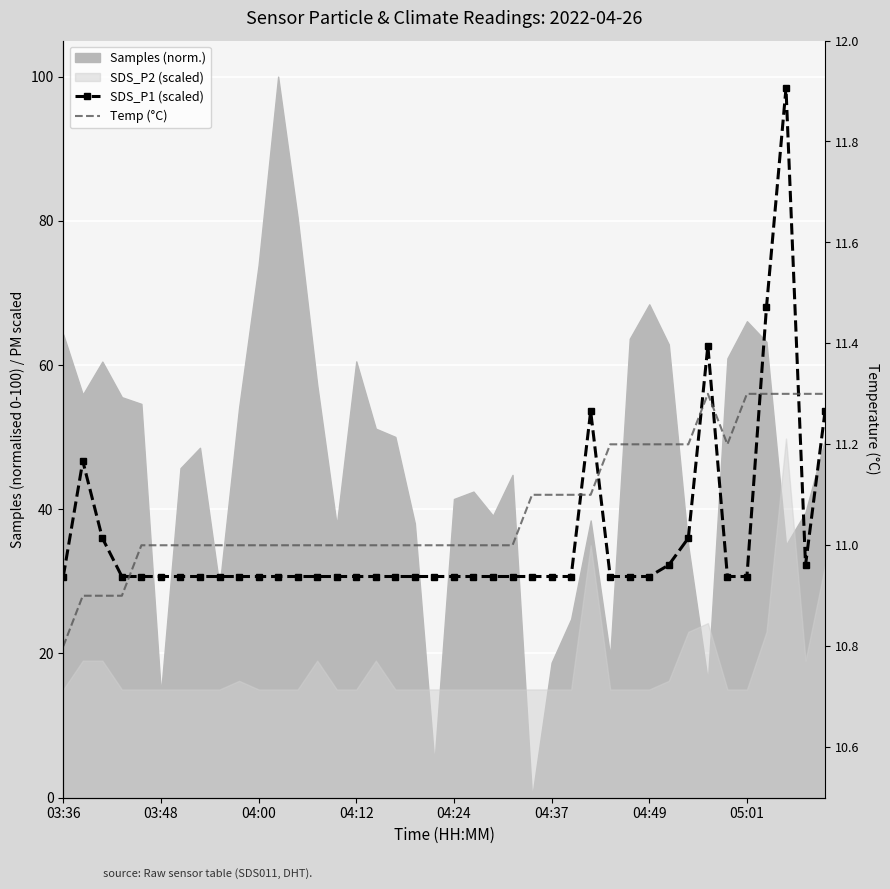

What is the average value of the Temp (°C) series?

11.1